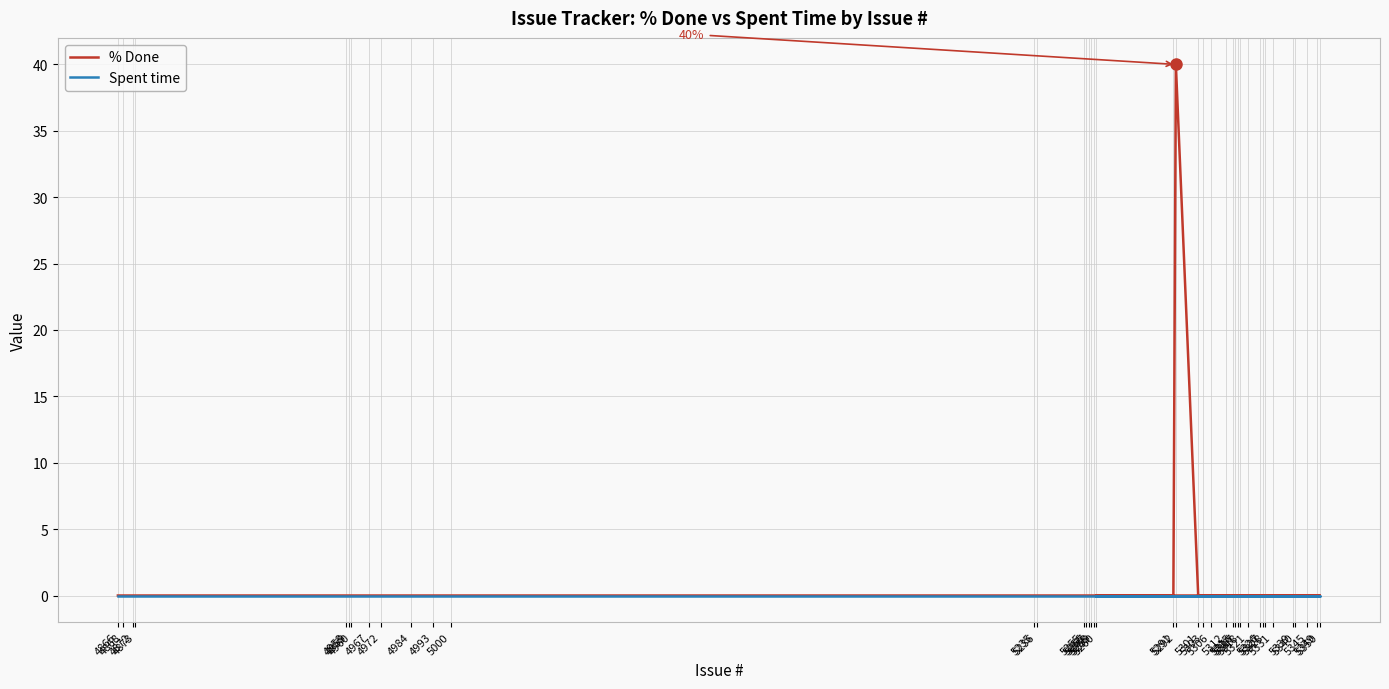

What is the label of the 19th point from the right?

5301